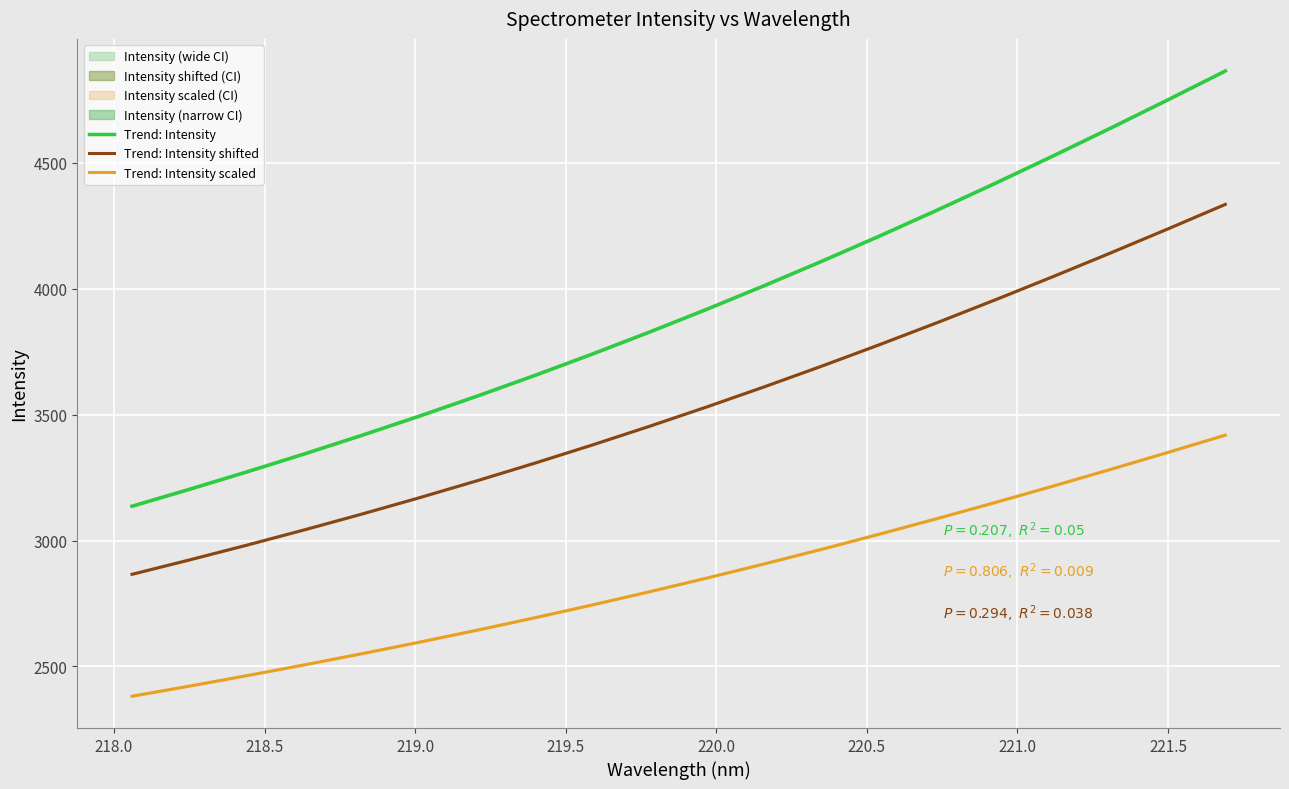

True or false: Trend: Intensity and Trend: Intensity shifted cross at least once.

False